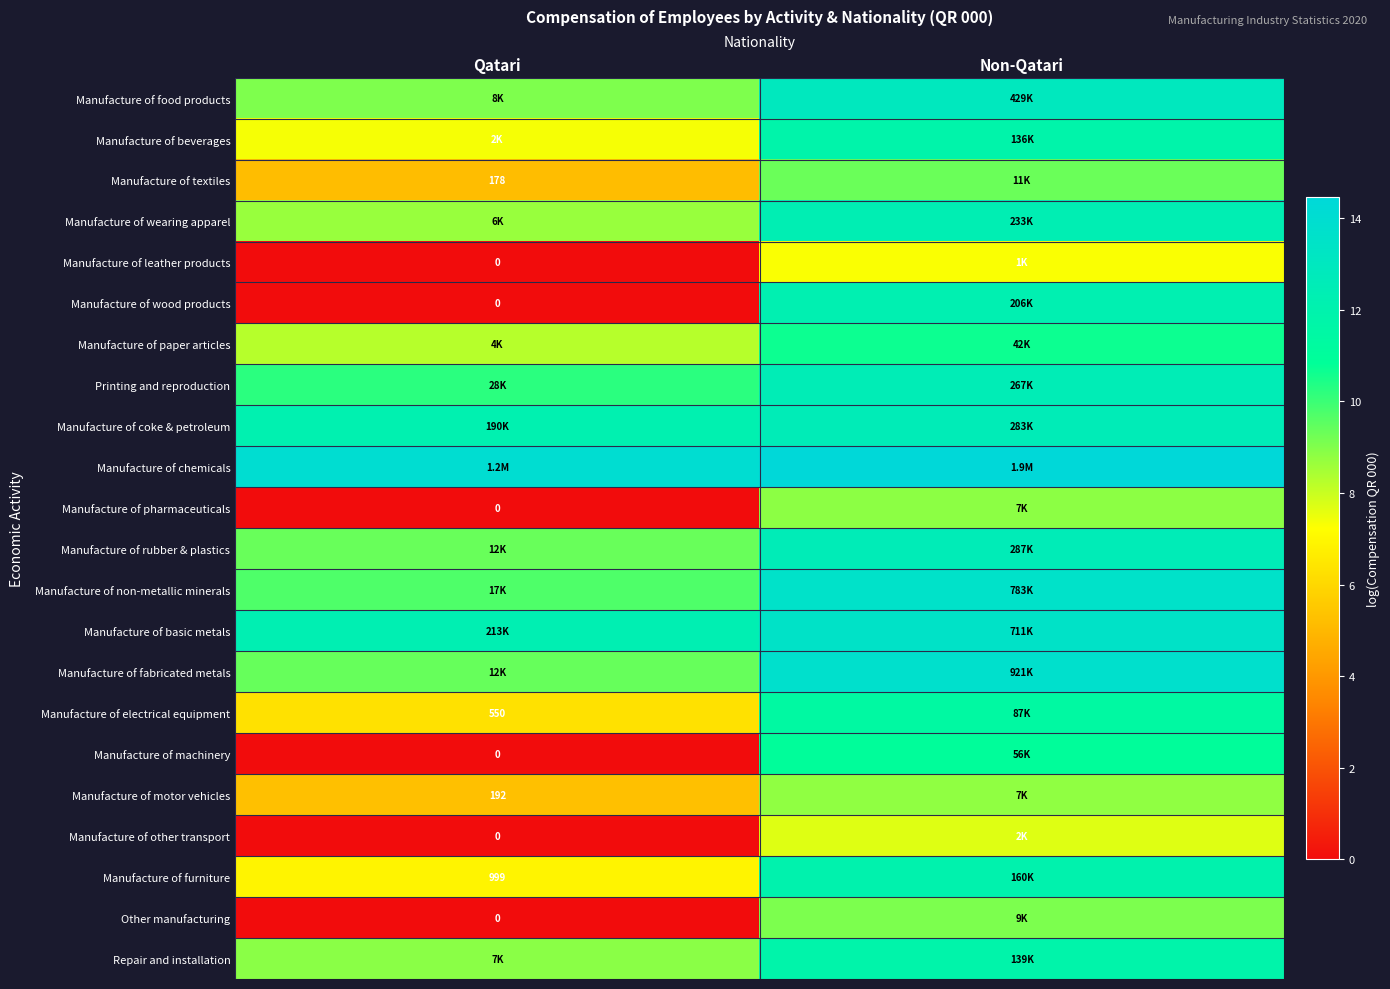

At which category is the sum across all series the highest?

Non-Qatari